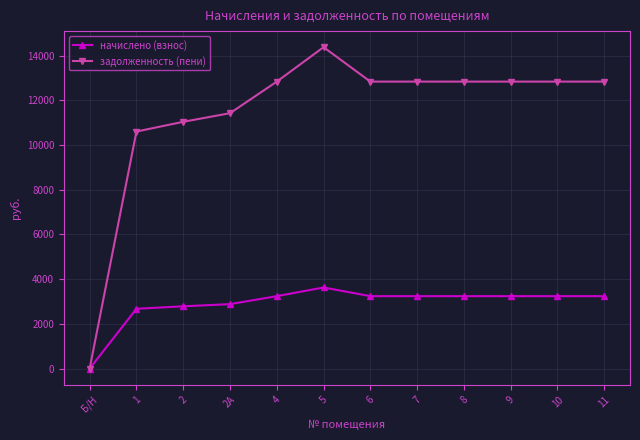

At which category is the sum across all series the highest?

5